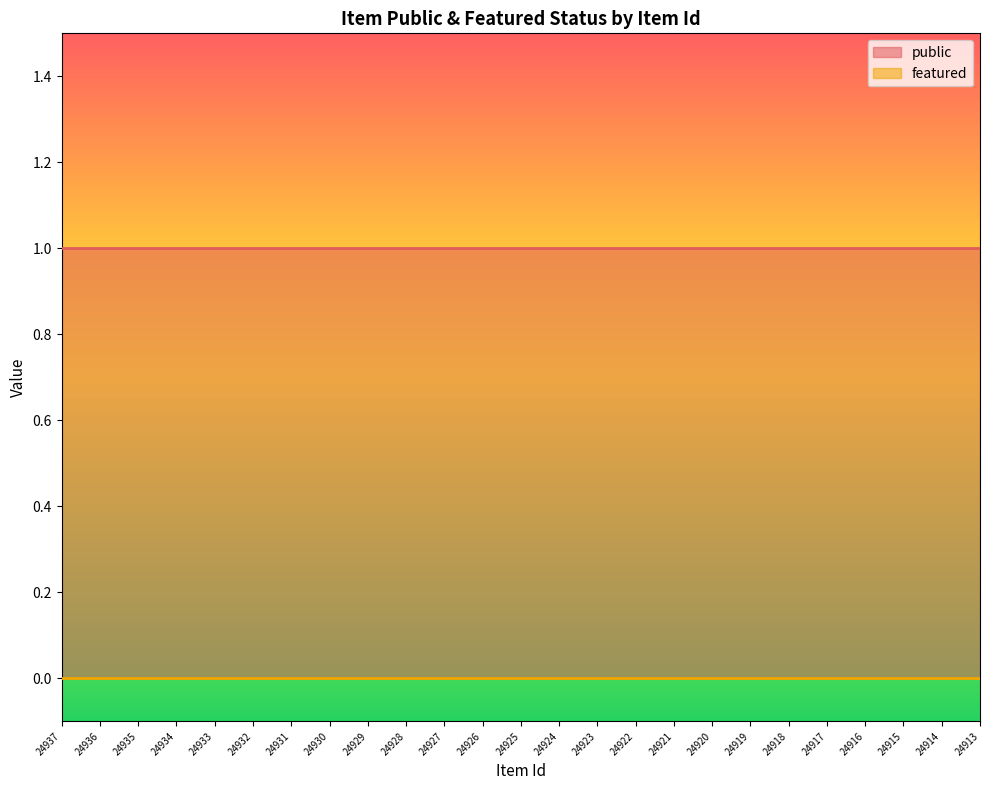

Reading left to right, extract all data points from this chart.

public: 24937=1	24936=1	24935=1	24934=1	24933=1	24932=1	24931=1	24930=1	24929=1	24928=1	24927=1	24926=1	24925=1	24924=1	24923=1	24922=1	24921=1	24920=1	24919=1	24918=1	24917=1	24916=1	24915=1	24914=1	24913=1
featured: 24937=0	24936=0	24935=0	24934=0	24933=0	24932=0	24931=0	24930=0	24929=0	24928=0	24927=0	24926=0	24925=0	24924=0	24923=0	24922=0	24921=0	24920=0	24919=0	24918=0	24917=0	24916=0	24915=0	24914=0	24913=0